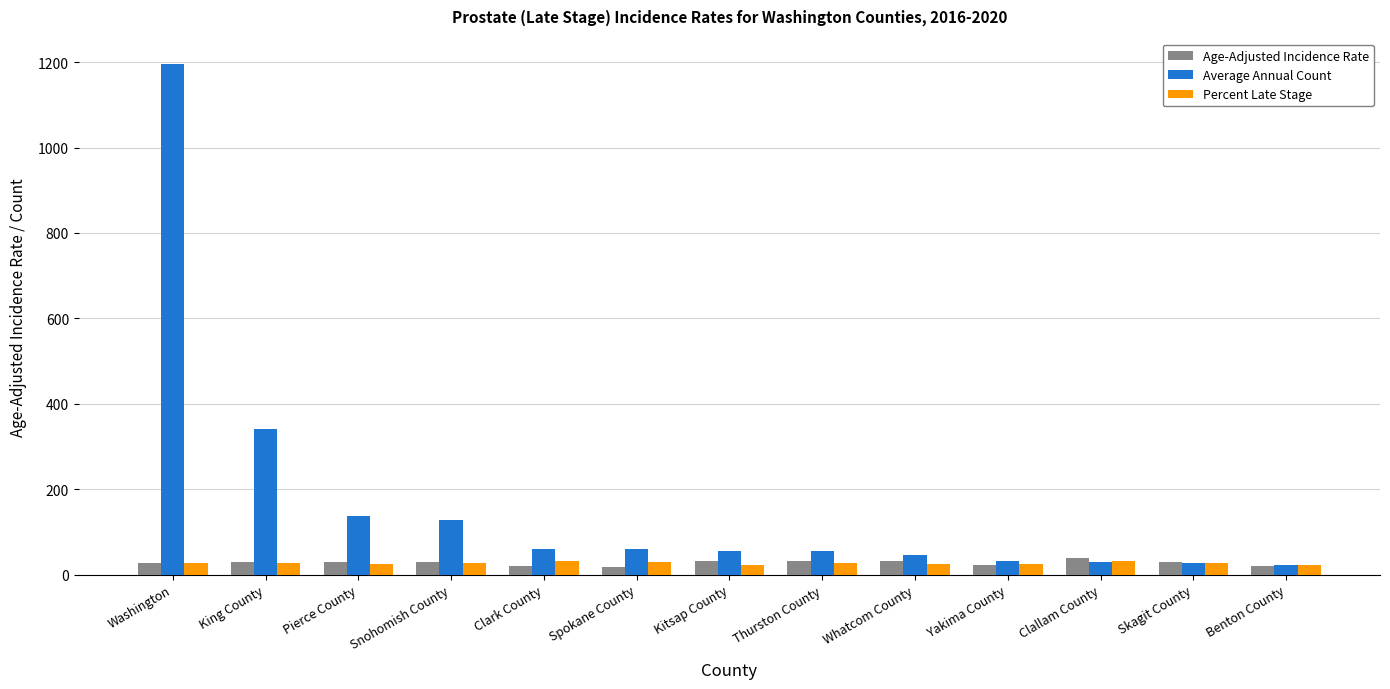

What is the value of the Percent Late Stage bar at the 4th from the left?

26.8